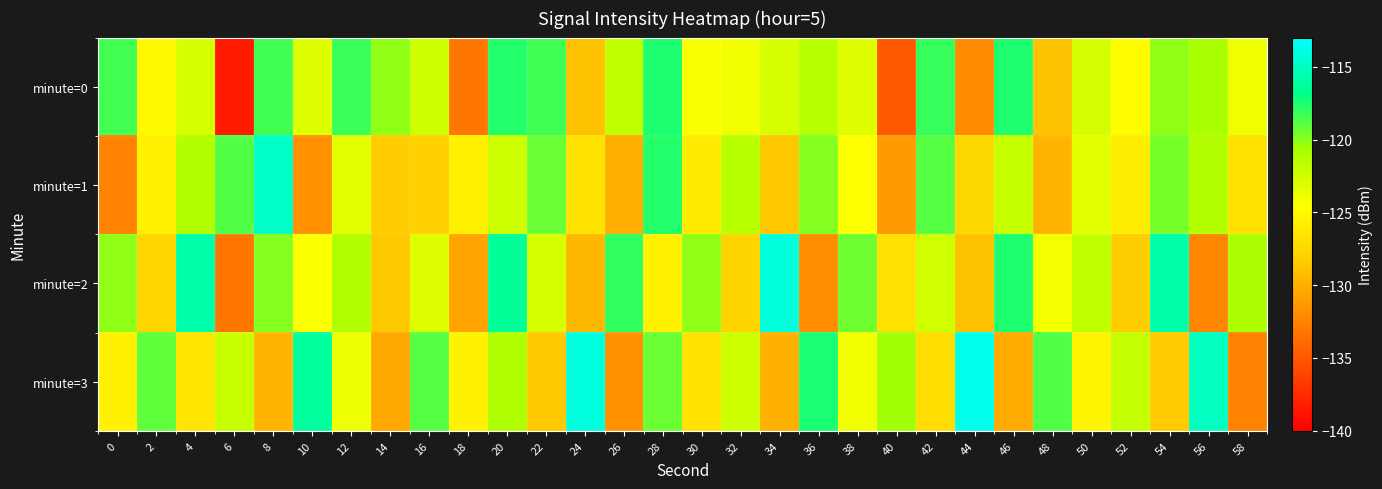

Reading right to left, extract all data points from this chart.

minute=0: 58=-123.9	56=-120.8	54=-120.1	52=-124.8	50=-122.7	48=-129.0	46=-117.5	44=-132.1	42=-118.1	40=-134.8	38=-123.2	36=-121.4	34=-122.8	32=-124.0	30=-124.3	28=-117.5	26=-121.7	24=-128.9	22=-118.3	20=-117.7	18=-133.2	16=-122.3	14=-120.1	12=-118.2	10=-123.0	8=-118.3	6=-138.5	4=-122.7	2=-124.9	0=-118.5
minute=1: 58=-126.8	56=-121.1	54=-119.6	52=-125.9	50=-123.3	48=-129.7	46=-122.0	44=-127.5	42=-118.9	40=-131.2	38=-124.6	36=-119.9	34=-128.7	32=-121.3	30=-126.0	28=-117.7	26=-130.1	24=-126.8	22=-119.2	20=-122.3	18=-125.7	16=-128.0	14=-128.3	12=-123.3	10=-131.7	8=-114.8	6=-118.7	4=-121.0	2=-125.6	0=-132.6
minute=2: 58=-120.9	56=-132.3	54=-115.8	52=-128.2	50=-121.7	48=-124.1	46=-117.6	44=-129.0	42=-122.5	40=-126.9	38=-119.3	36=-131.8	34=-114.2	32=-127.7	30=-120.1	28=-125.6	26=-118.0	24=-129.5	22=-122.9	20=-116.3	18=-130.7	16=-123.1	14=-128.6	12=-121.0	10=-124.5	8=-119.9	6=-133.2	4=-115.8	2=-127.7	0=-120.1
minute=3: 58=-132.6	56=-115.0	54=-128.5	52=-121.9	50=-125.3	48=-118.8	46=-130.2	44=-113.7	42=-127.1	40=-120.6	38=-124.0	36=-117.5	34=-129.9	32=-122.3	30=-126.8	28=-119.2	26=-131.7	24=-114.1	22=-128.6	20=-121.0	18=-125.5	16=-118.9	14=-130.3	12=-123.8	10=-116.2	8=-129.7	6=-122.1	4=-126.6	2=-119.0	0=-125.5